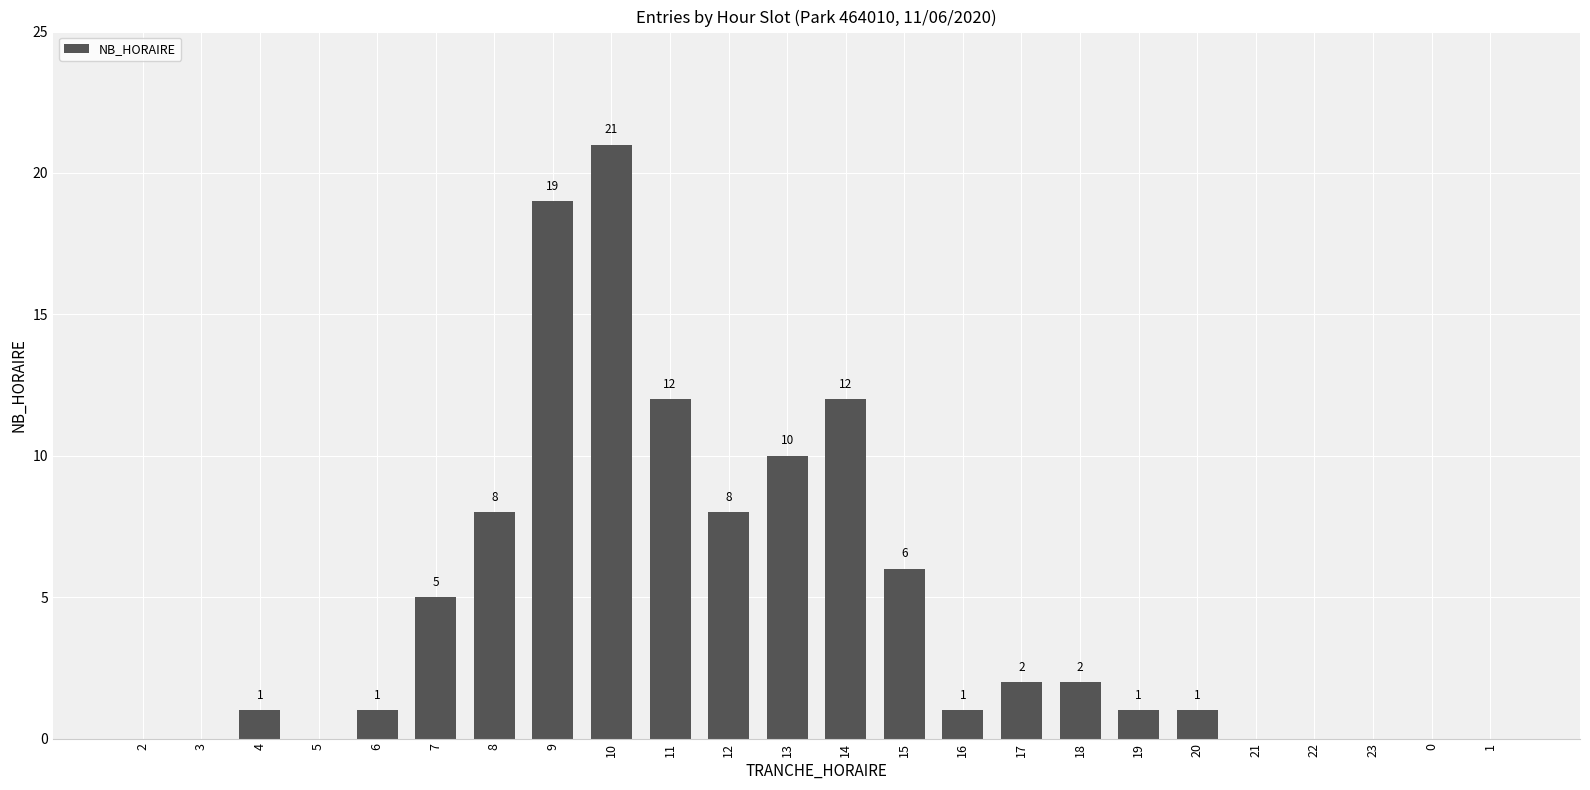

Which label corresponds to the largest value in the chart?

10